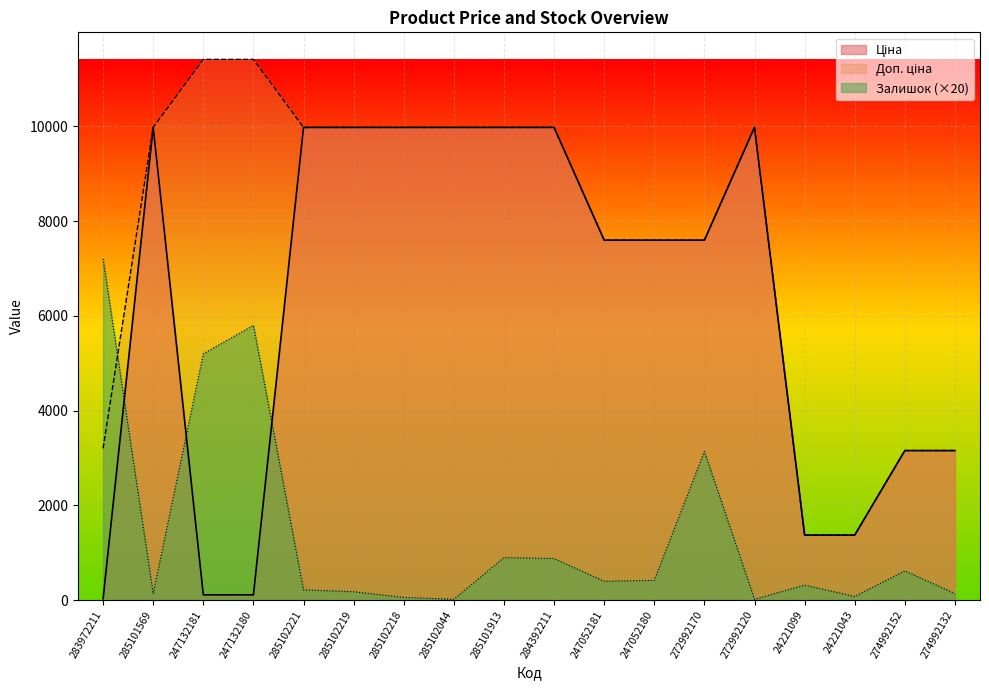

What is the label of the 17th point from the left?

274992152